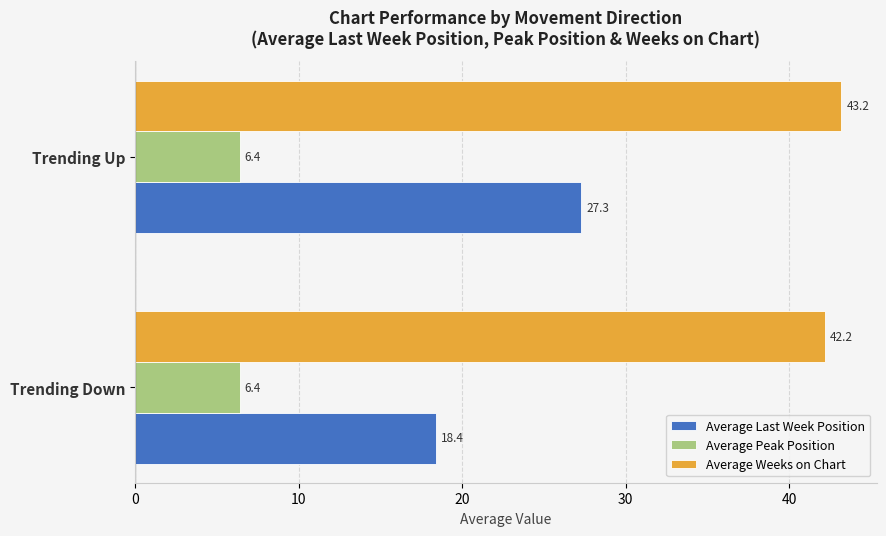

What is the smallest value displayed?

6.4